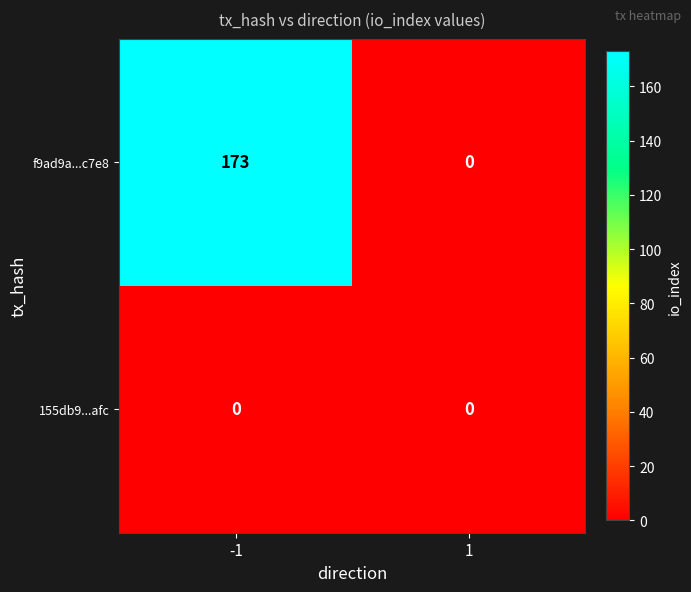

Reading right to left, what are all the values shown in this chart?

f9ad9a...c7e8: 1=0	-1=173
155db9...afc: 1=0	-1=0